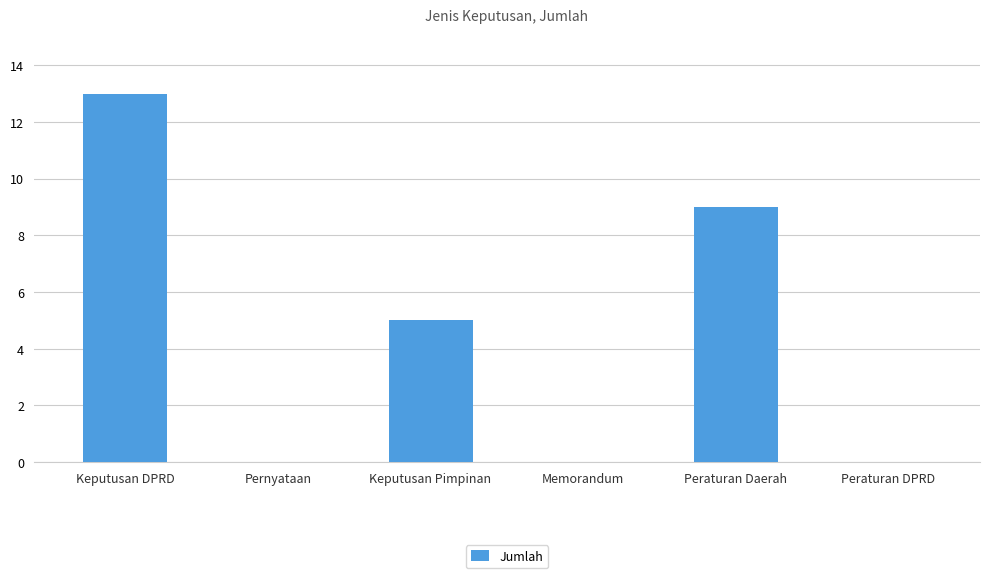

At which label does the data first exceed 5?

Keputusan DPRD